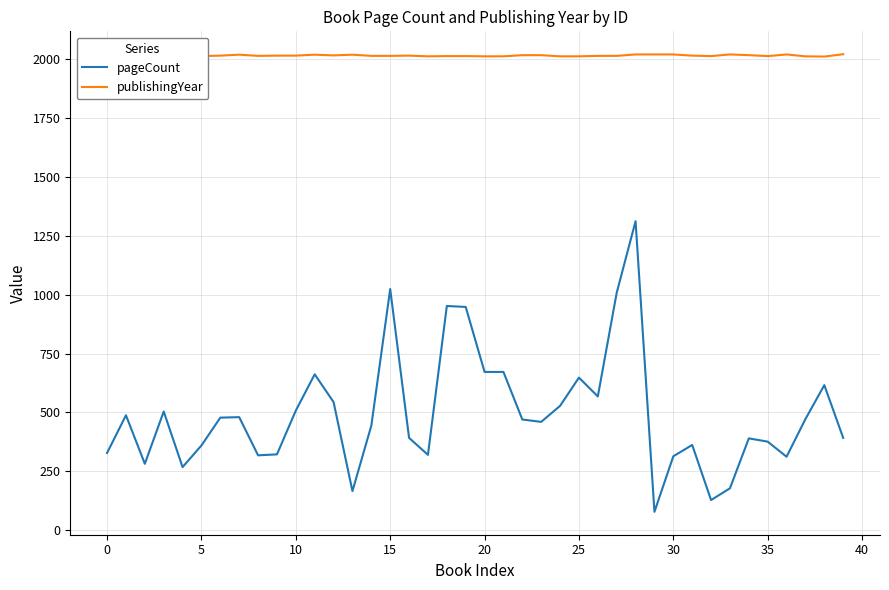

What is the maximum value for pageCount?

1312